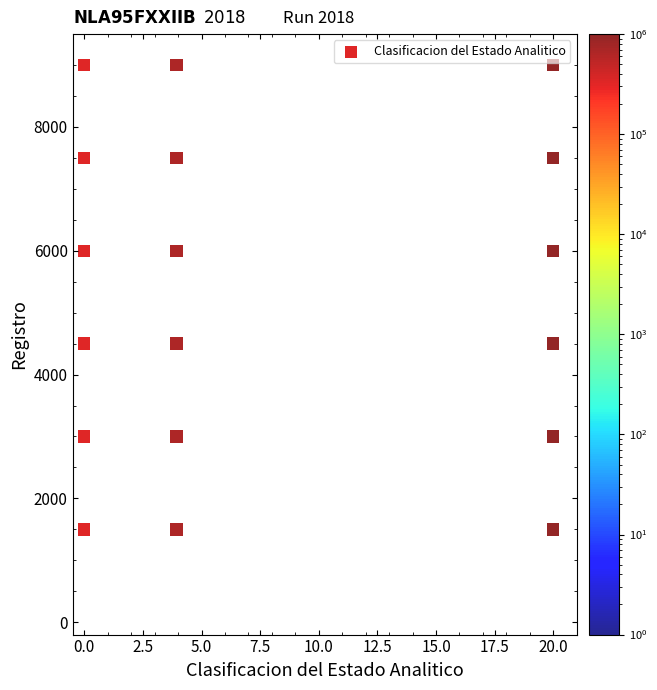

What is the range of Y values (max minus min)?

7500